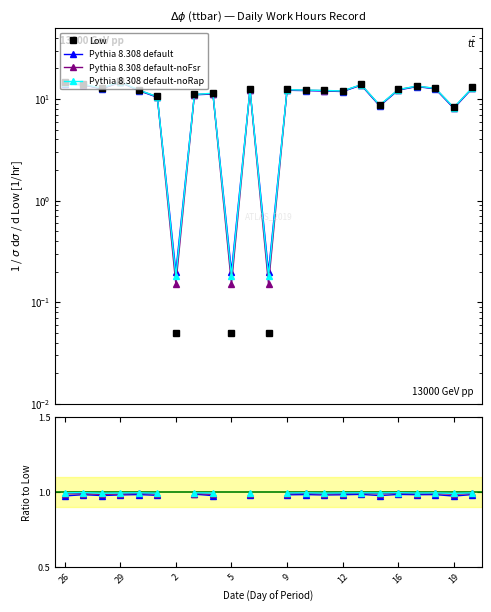

Which series has the widest spread of values?

Low